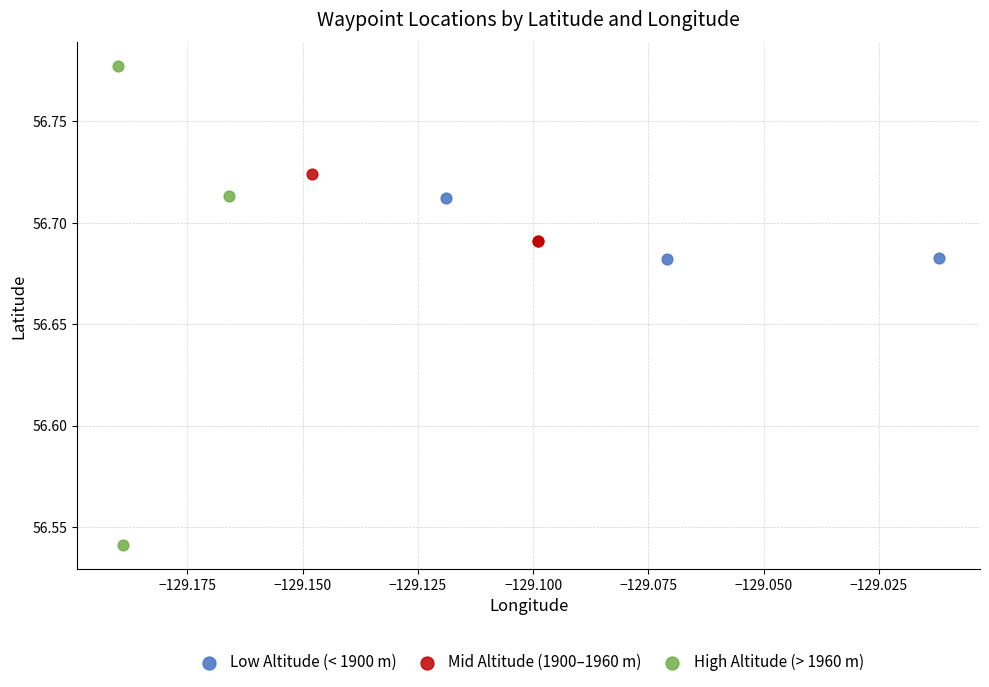

Which series has the largest Y range (max minus min)?

High Altitude (> 1960 m)